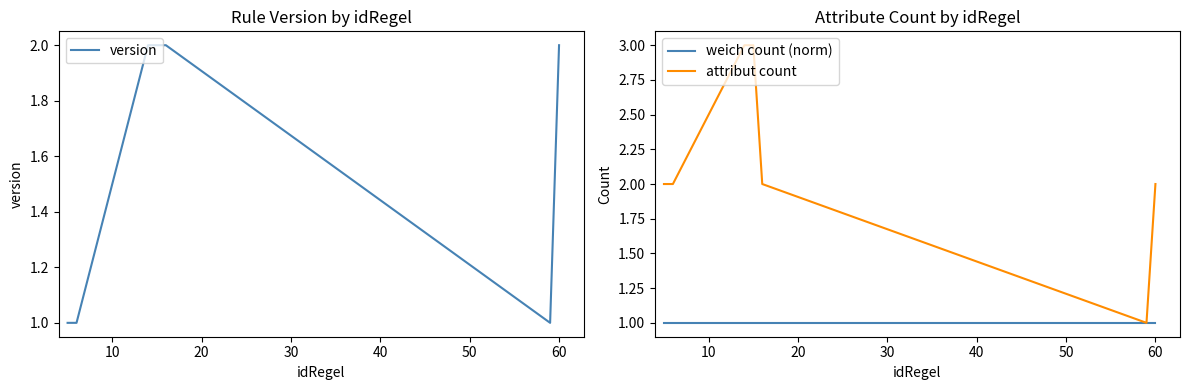

How many series are shown in this chart?

3